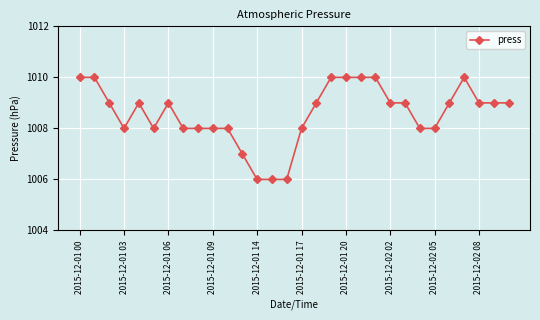

What is the difference between the maximum and second lowest values?

4